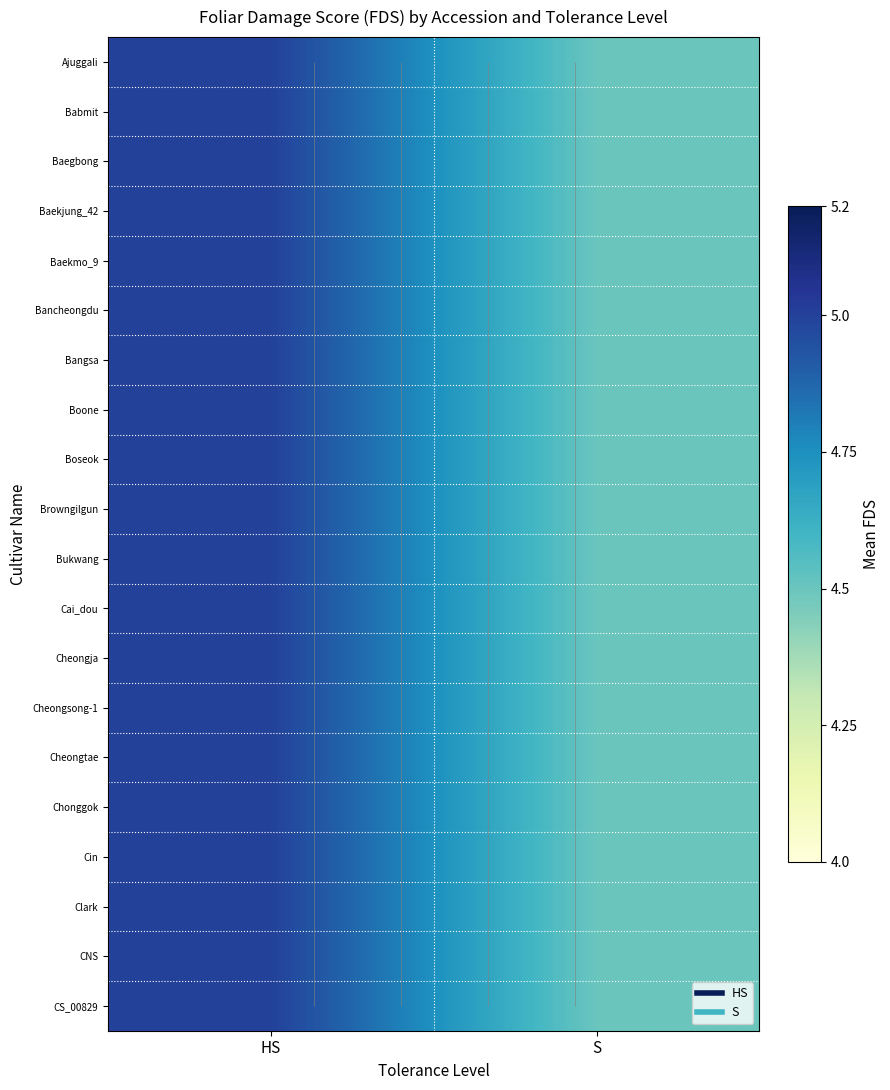

Between HS and S, which is larger?

HS